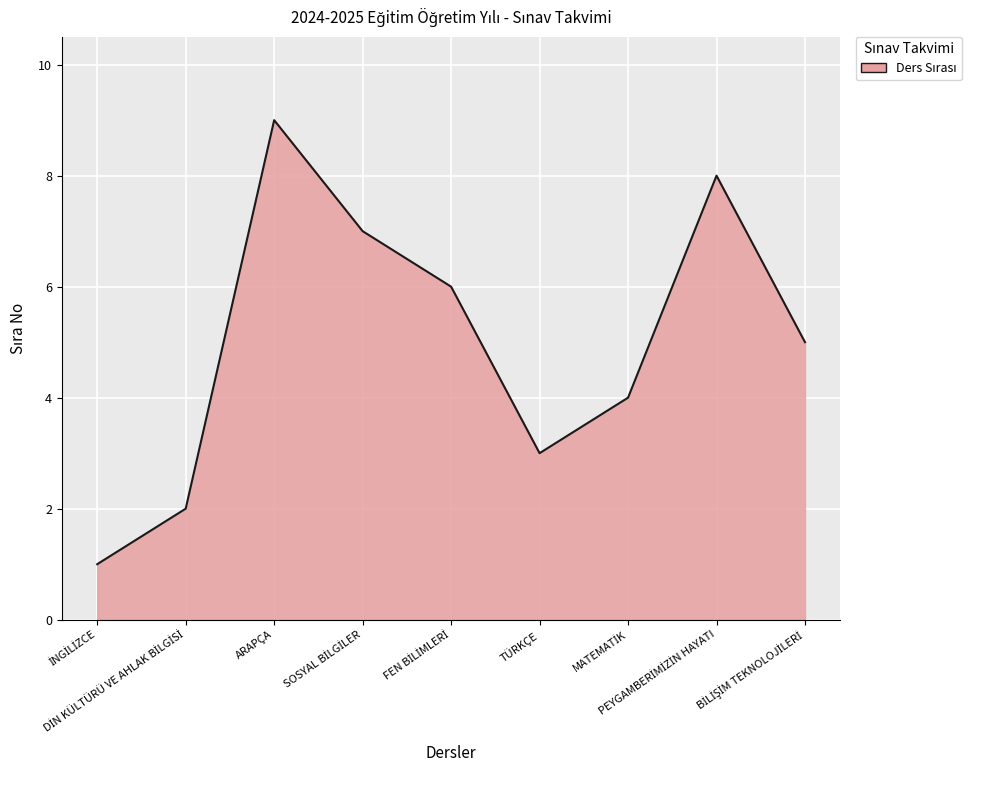

What is the smallest value displayed?

1